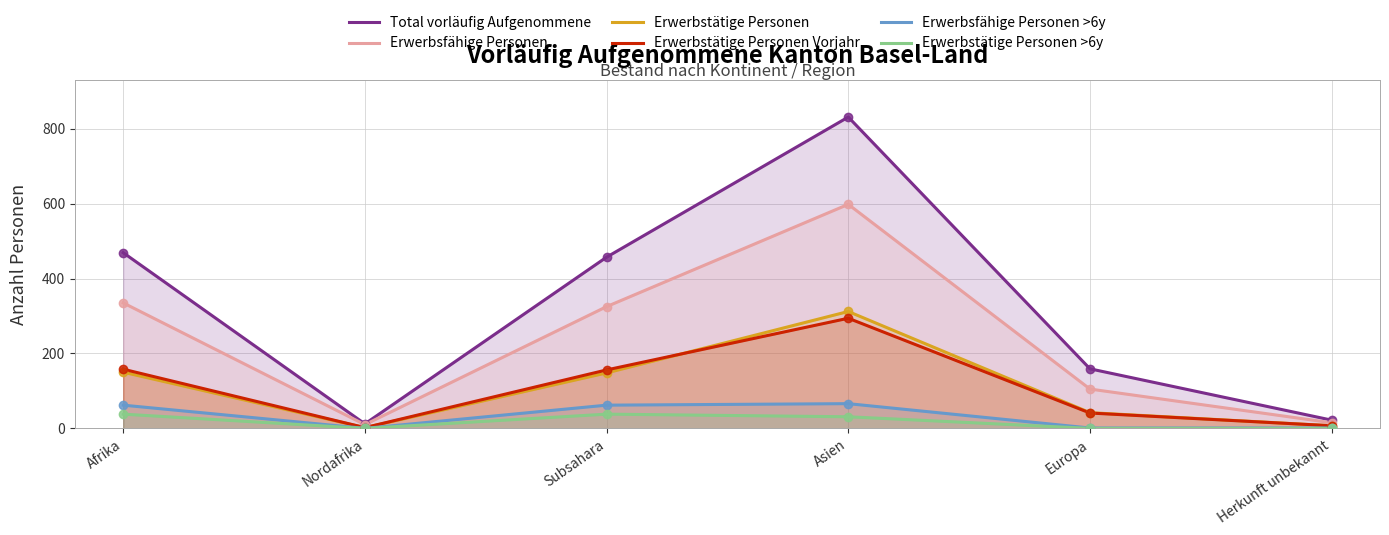

Which series contains the lowest Y value?

Erwerbsfähige Personen >6y